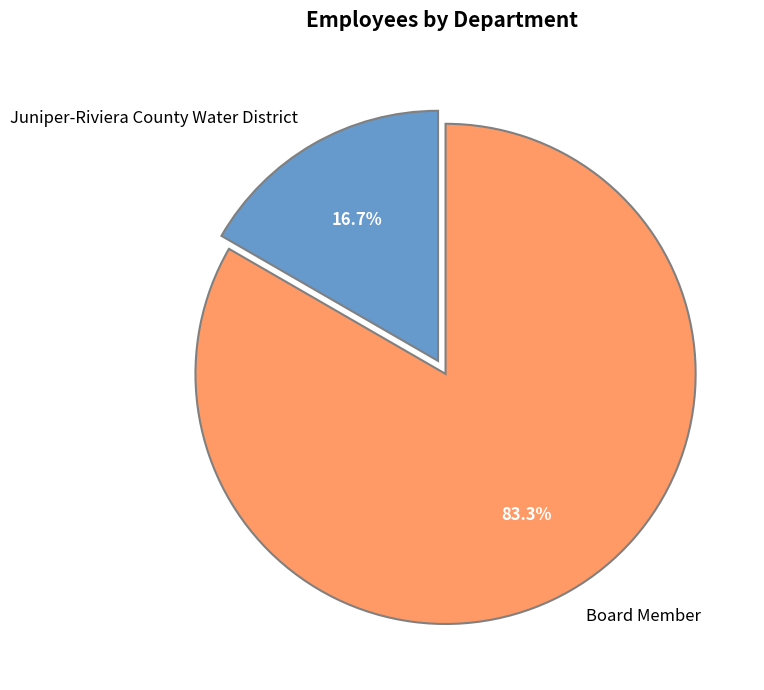

Rank the categories by value from highest to lowest.

Board Member, Juniper-Riviera County Water District